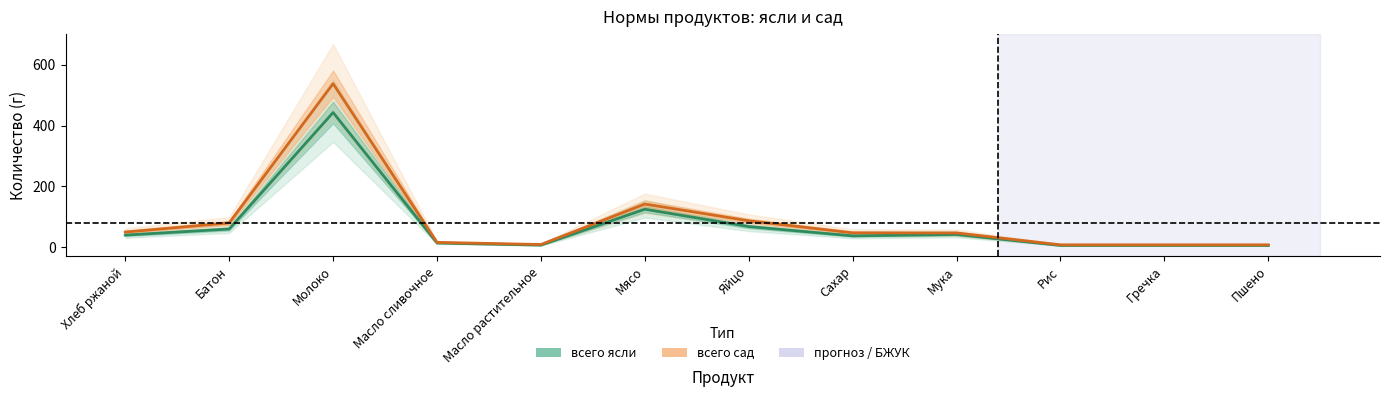

What is the spread (max minus min) of values at Масло растительное?

2.0